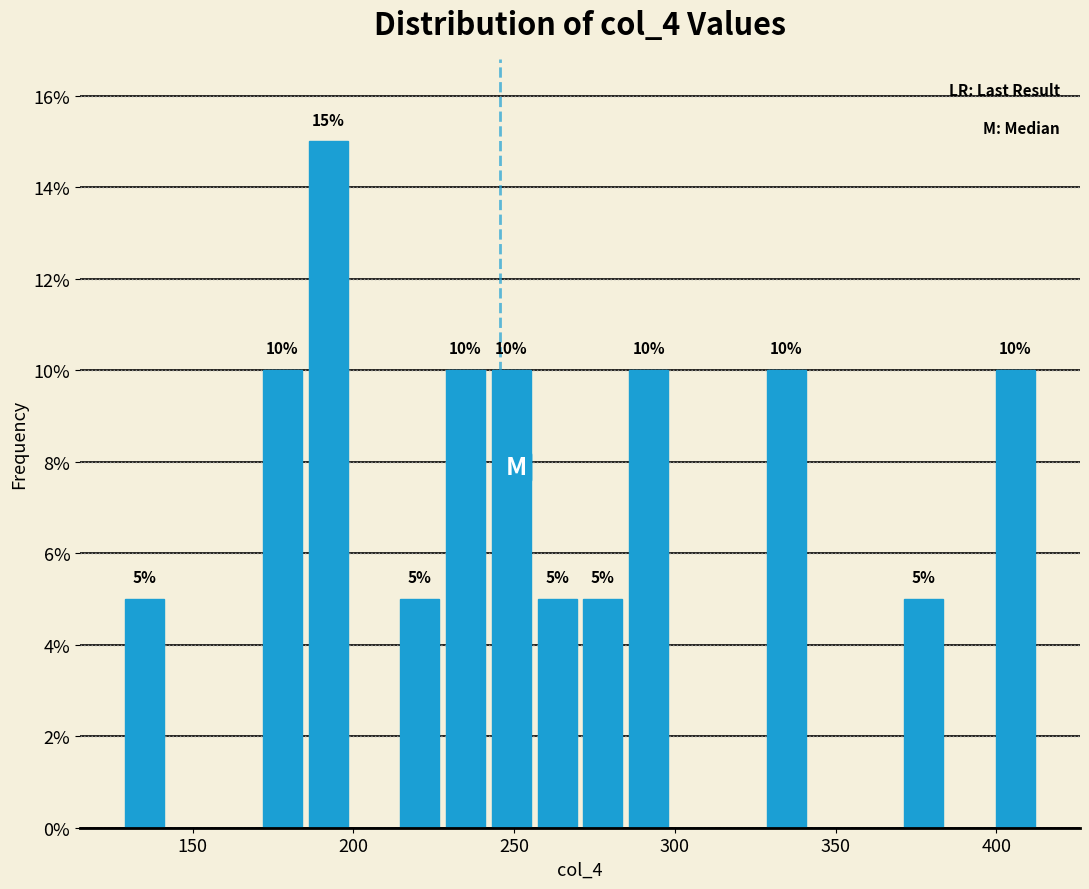

Around what value on the x-axis is the tallest bar? Give the approximate position of its centre, as read against the axis.

190